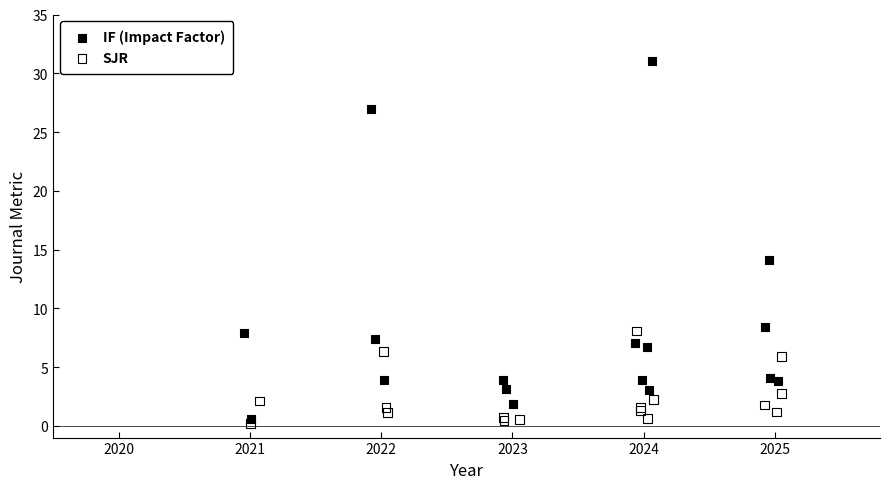

Which series reaches the maximum Y coordinate?

IF (Impact Factor)